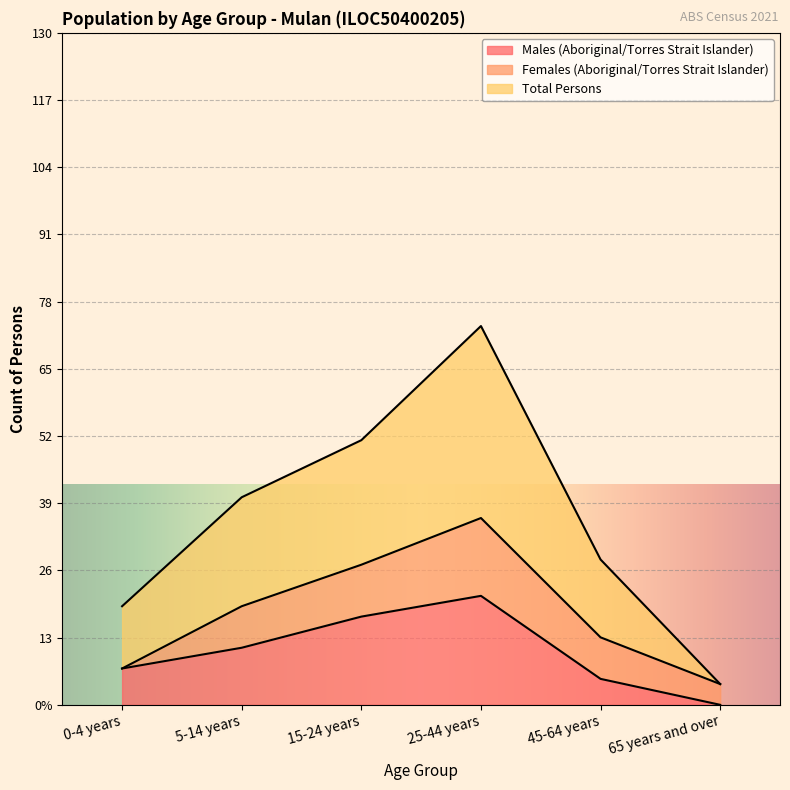

At which label is Males (Aboriginal/Torres Strait Islander) closest to 10?

5-14 years